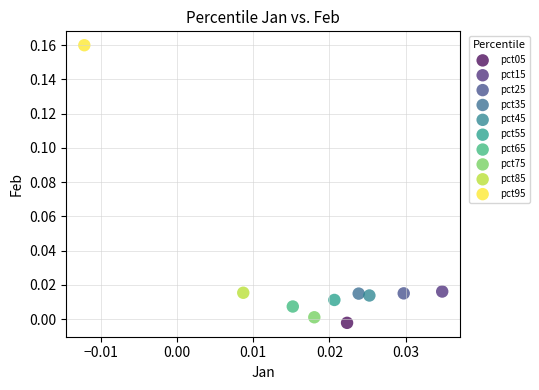

What are all the series names shown in the legend?

pct05, pct15, pct25, pct35, pct45, pct55, pct65, pct75, pct85, pct95